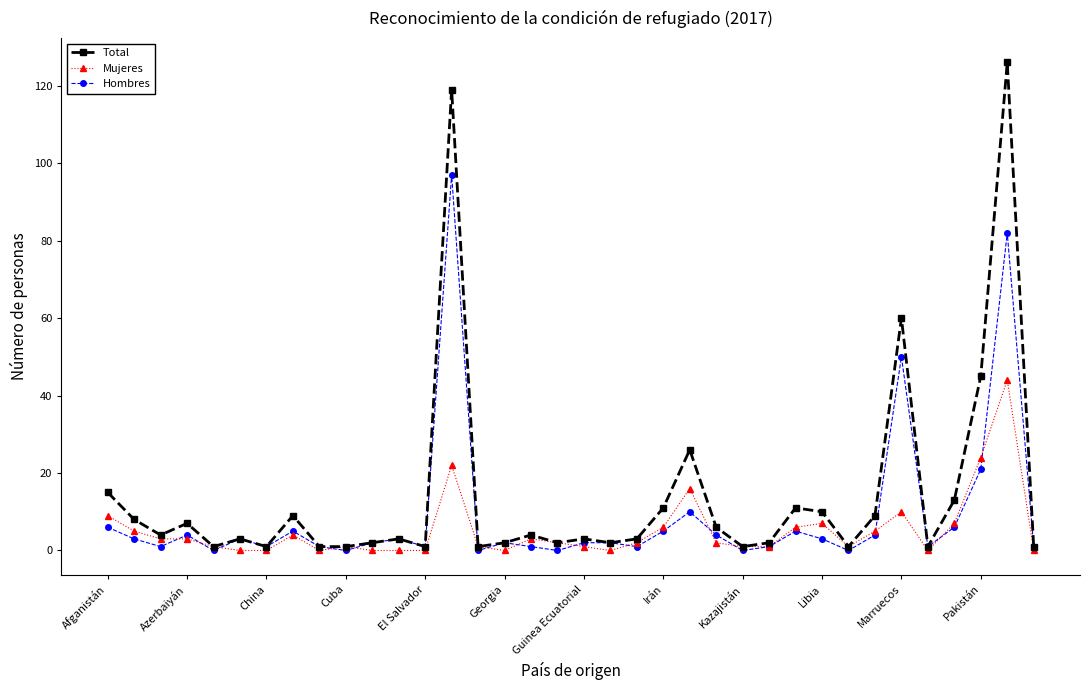

Rank the series by their maximum value, from highest to lowest.

Total, Hombres, Mujeres